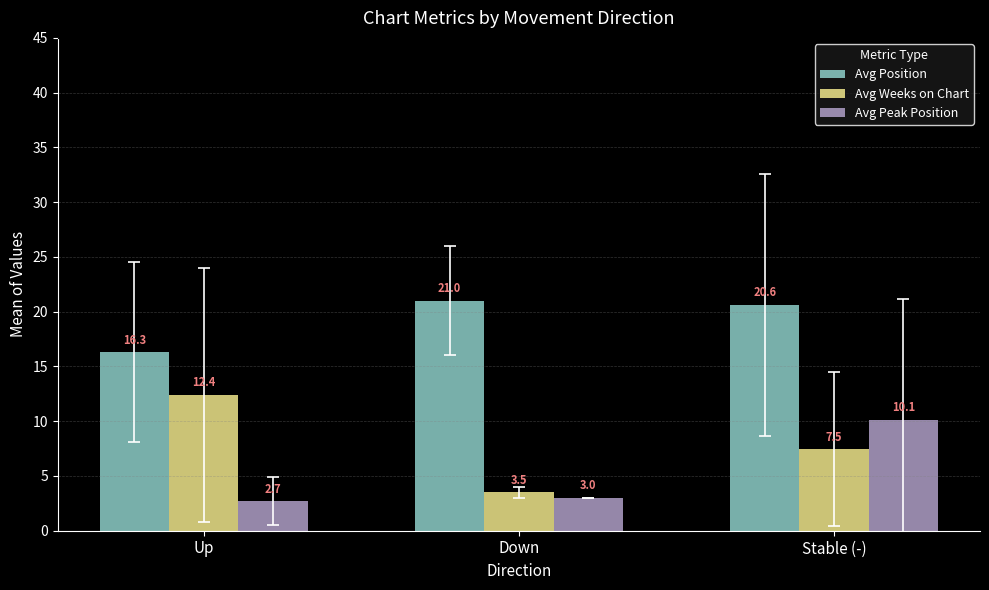

Which series has the largest range (max minus min)?

Avg Weeks on Chart